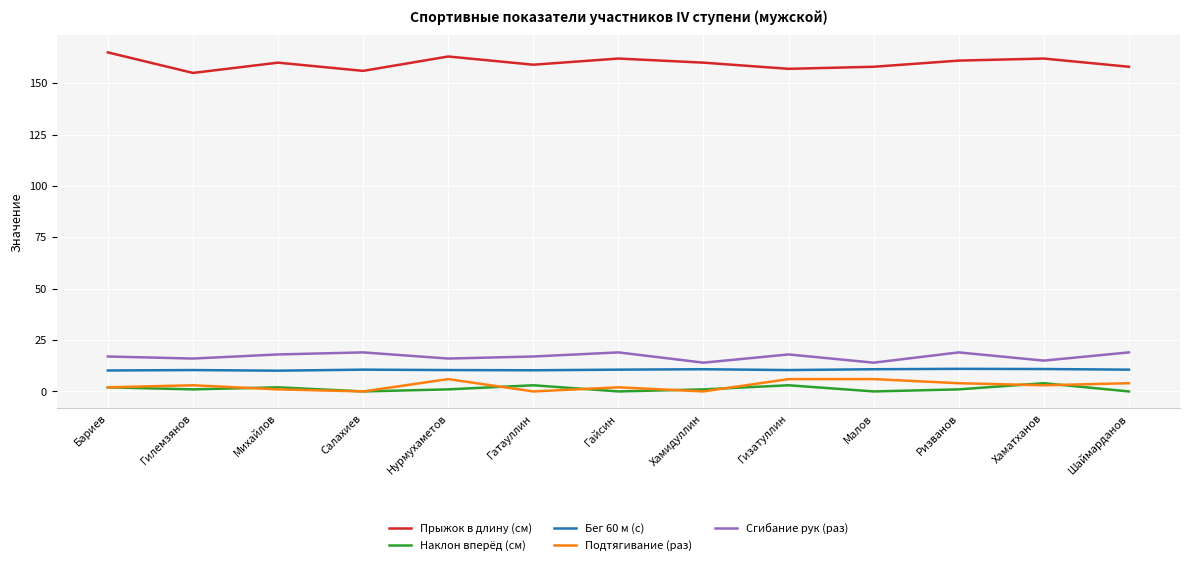

What is the greatest value displayed?

165.0